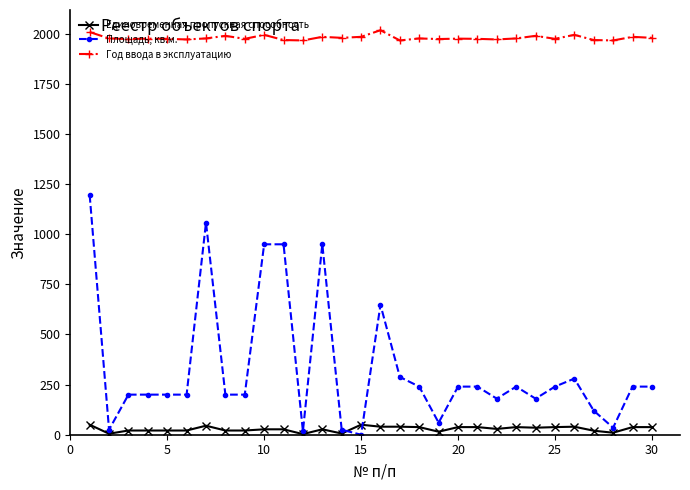

How many values in the Площадь, кв.м. series are below 240?

15